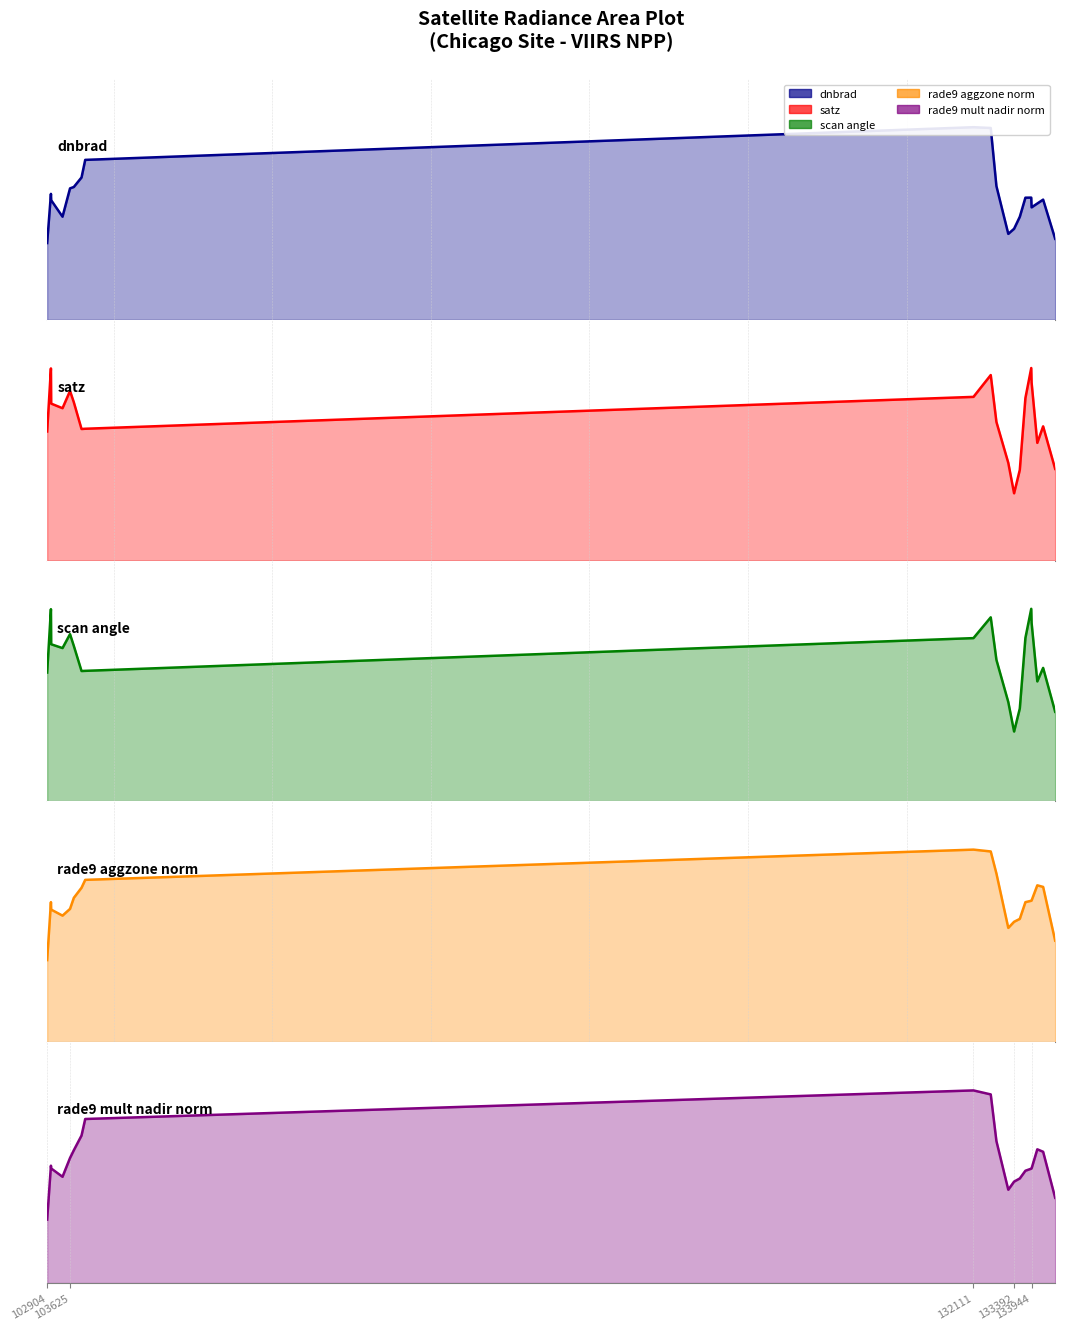

How many values in the dnbrad series are below 63?

10